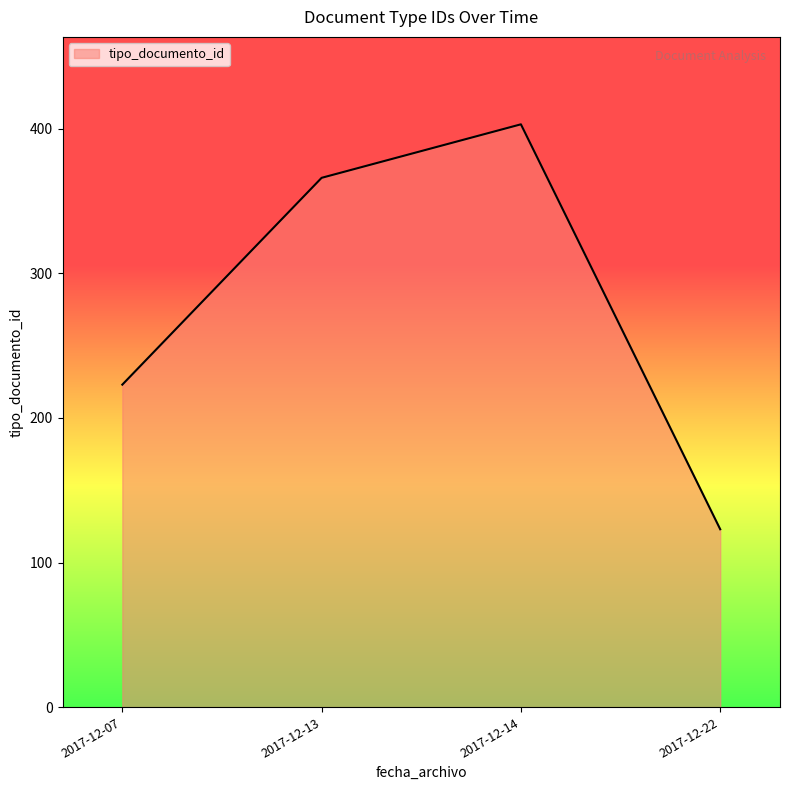

What is the greatest value displayed?

403